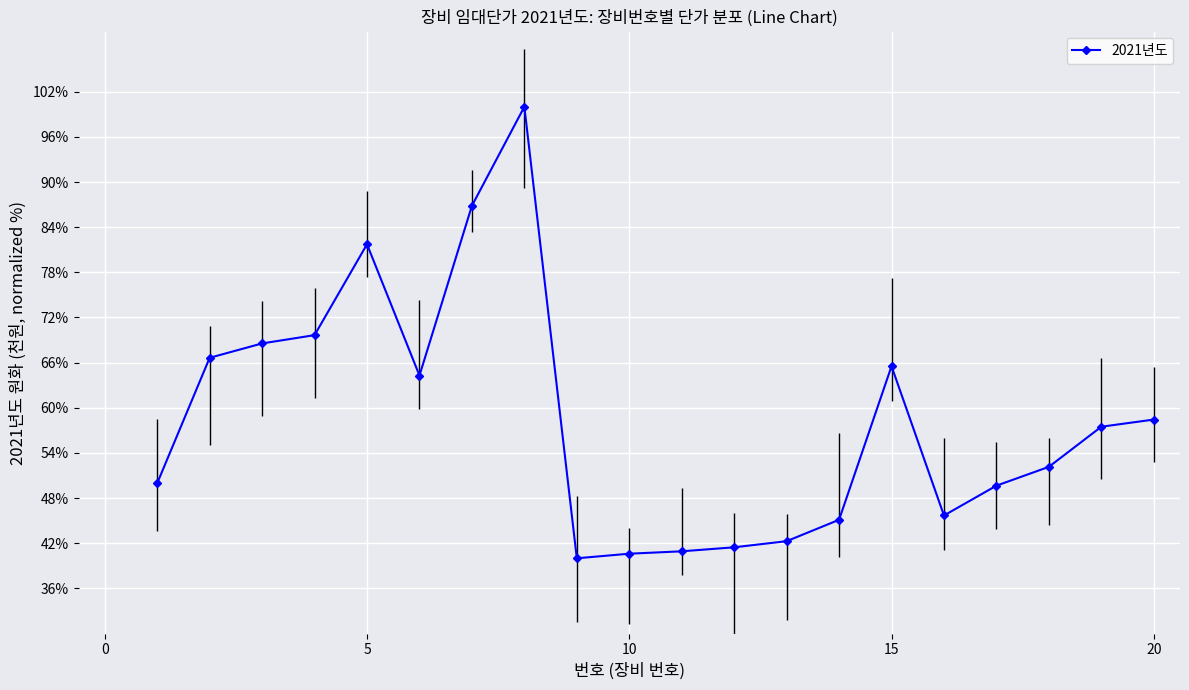

True or false: there are more than 0 points higher than both neighbors.

True